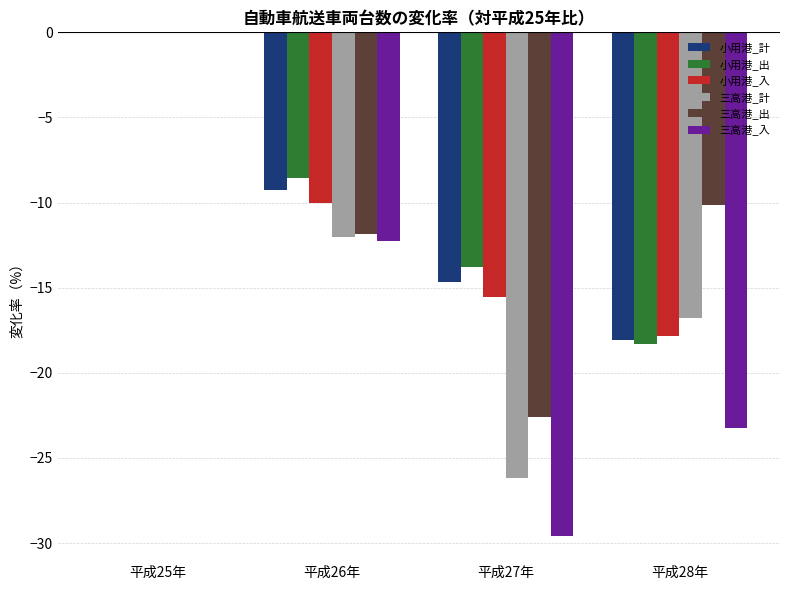

What is the sum of all 小用港_計 values?

-42.0